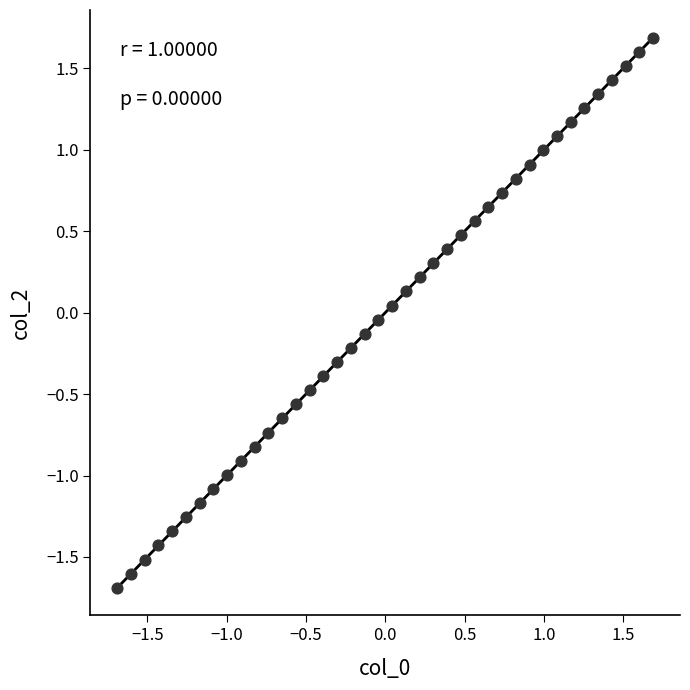

What is the range of X values (max minus min)?

3.4